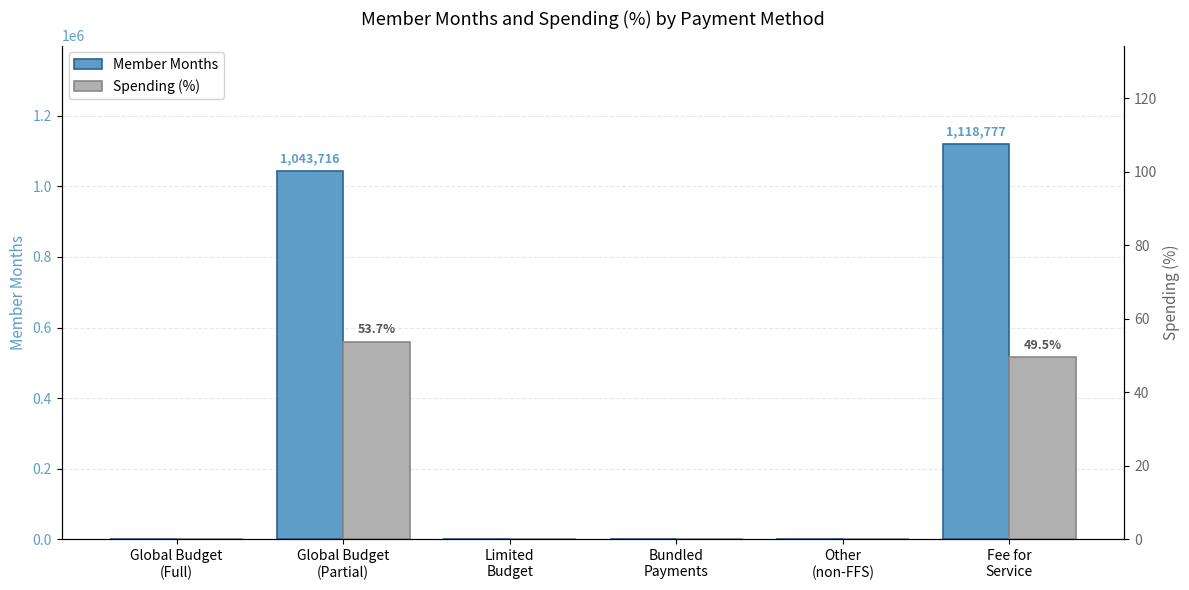

Which label corresponds to the smallest value in the chart?

Global Budget
(Full)